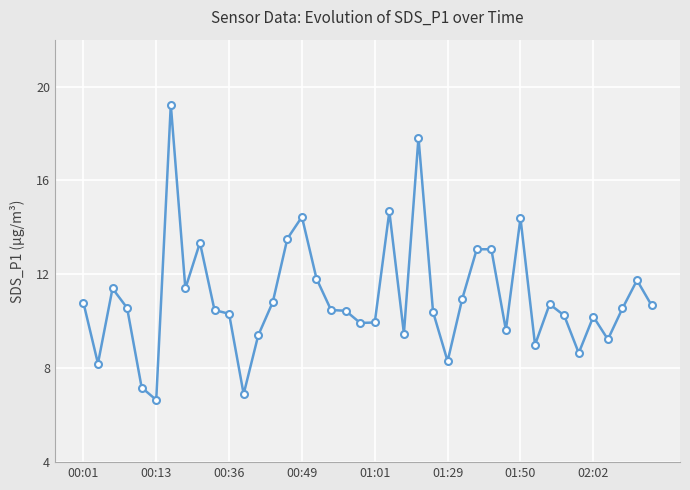

What is the value of the 37th point from the left?

9.2